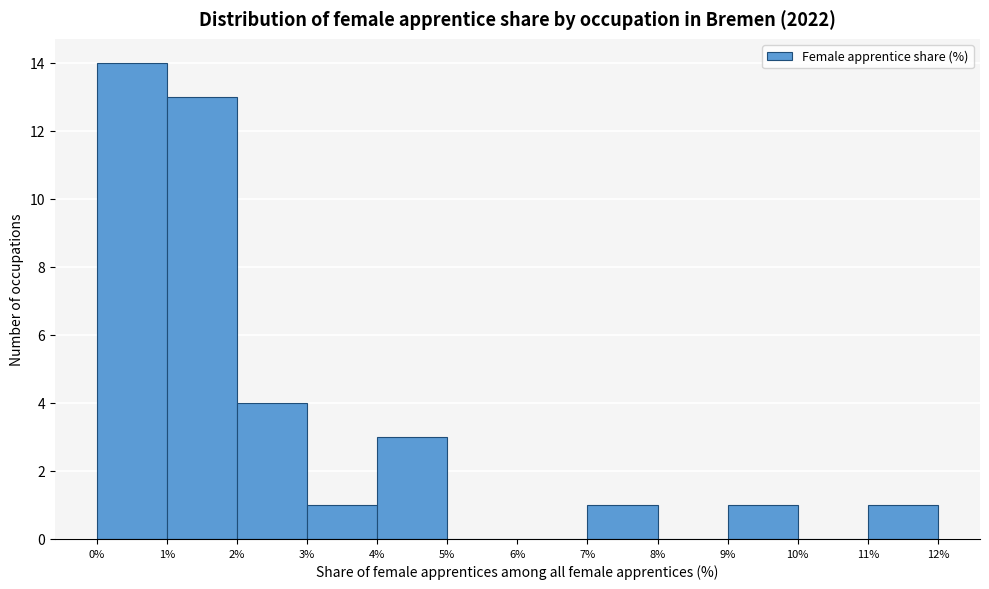

Reading left to right, list every bar in this chart as the range it spans on the x-axis followed by its height. The values are not printed on the chart, so give them approximately, as read against the axis.

0% to 1%: 14
1% to 2%: 13
2% to 3%: 4
3% to 4%: 1
4% to 5%: 3
5% to 6%: 0
6% to 7%: 0
7% to 8%: 1
8% to 9%: 0
9% to 10%: 1
10% to 11%: 0
11% to 12%: 1